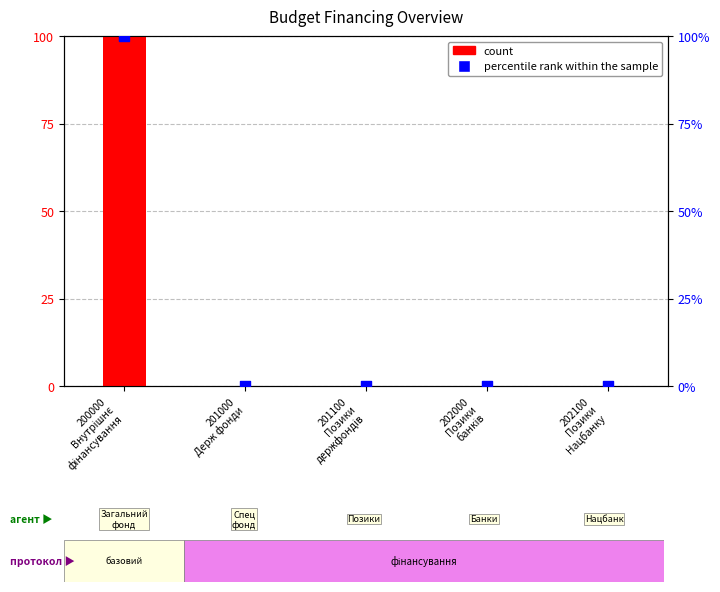

Is the value of count at 201000
Держ фонди greater than the value of percentile rank within the sample at 202100
Позики
Нацбанку?

No